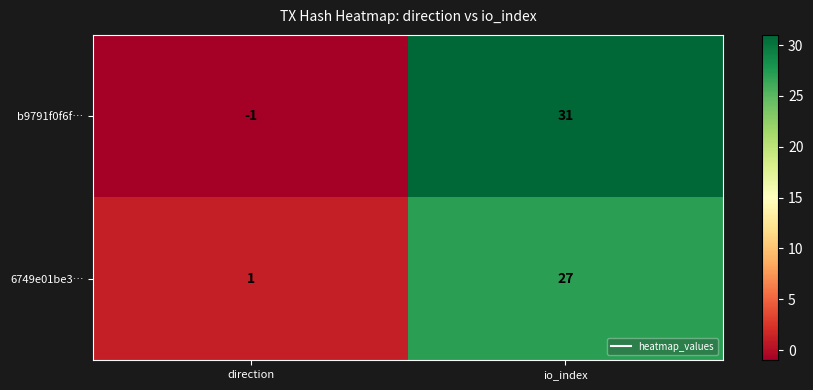

Which series has the largest total across all categories?

b9791f0f6f…